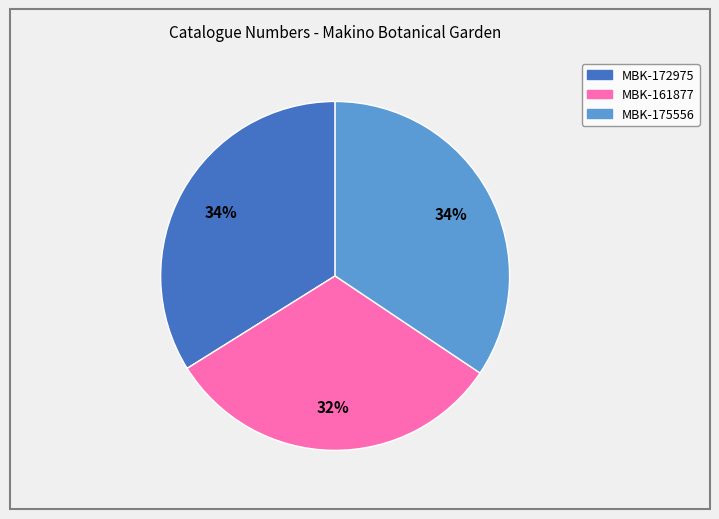

Which category has the smallest portion of the pie?

MBK-161877